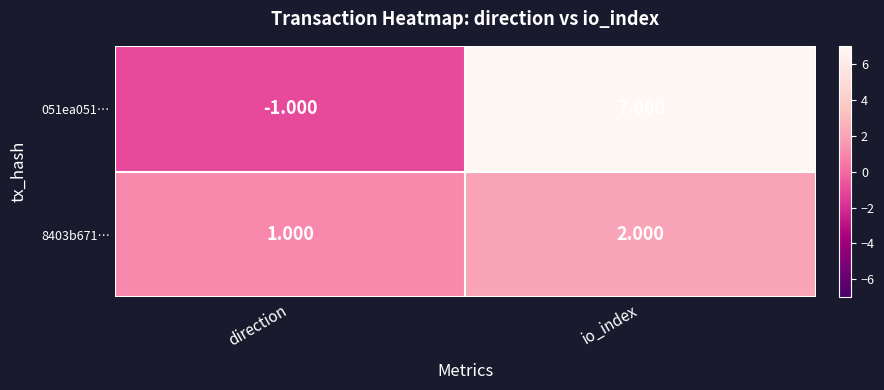

True or false: 051ea051d4de6f5301d7faf98e76ef5f7ae3ef6 has a value of -2 at 0.

False